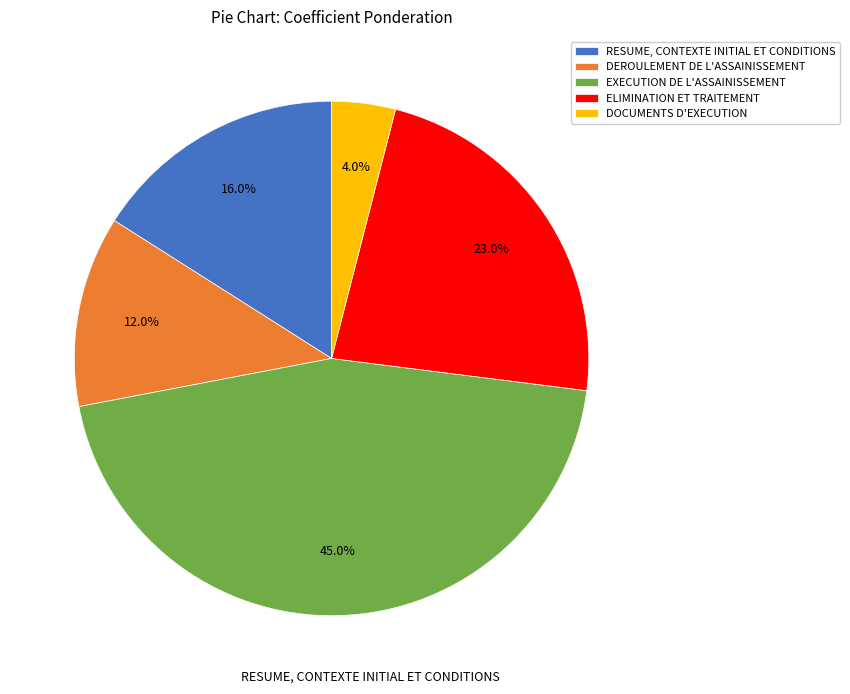

To the nearest percent, what is the average slice percentage?

20%